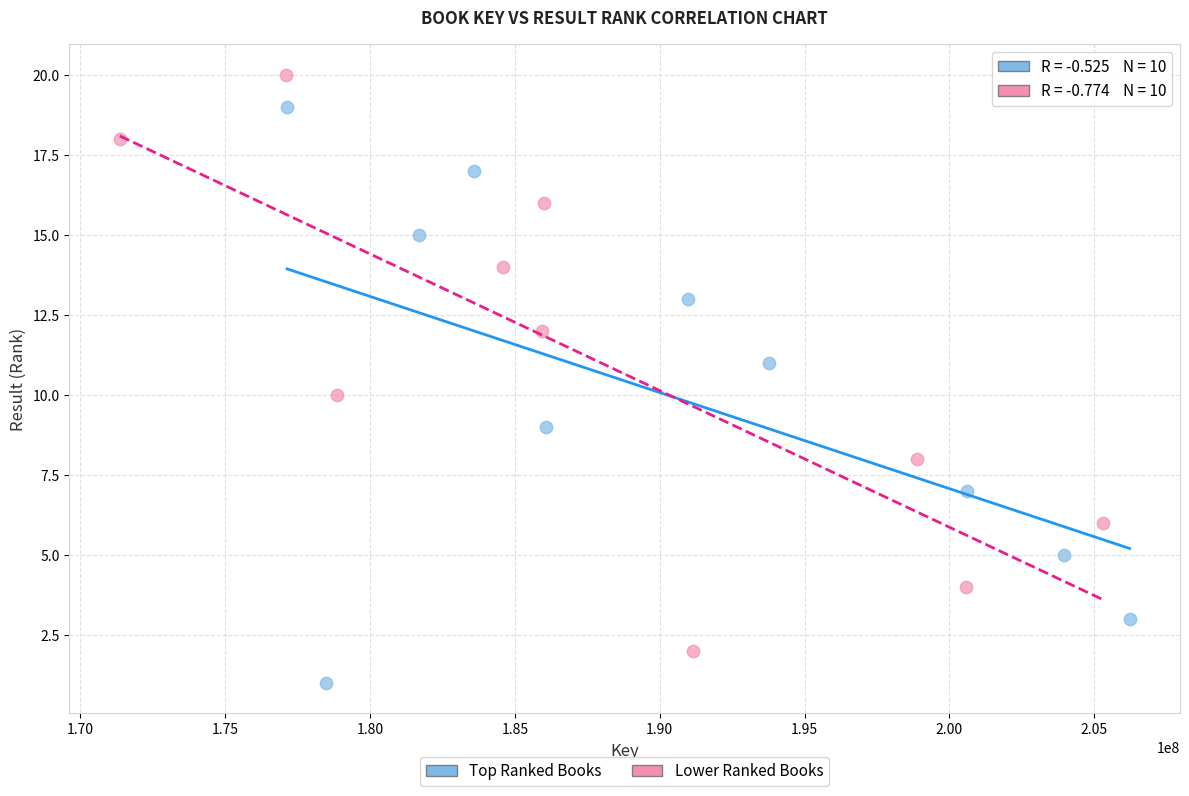

Which series contains the lowest Y value?

Top Ranked Books